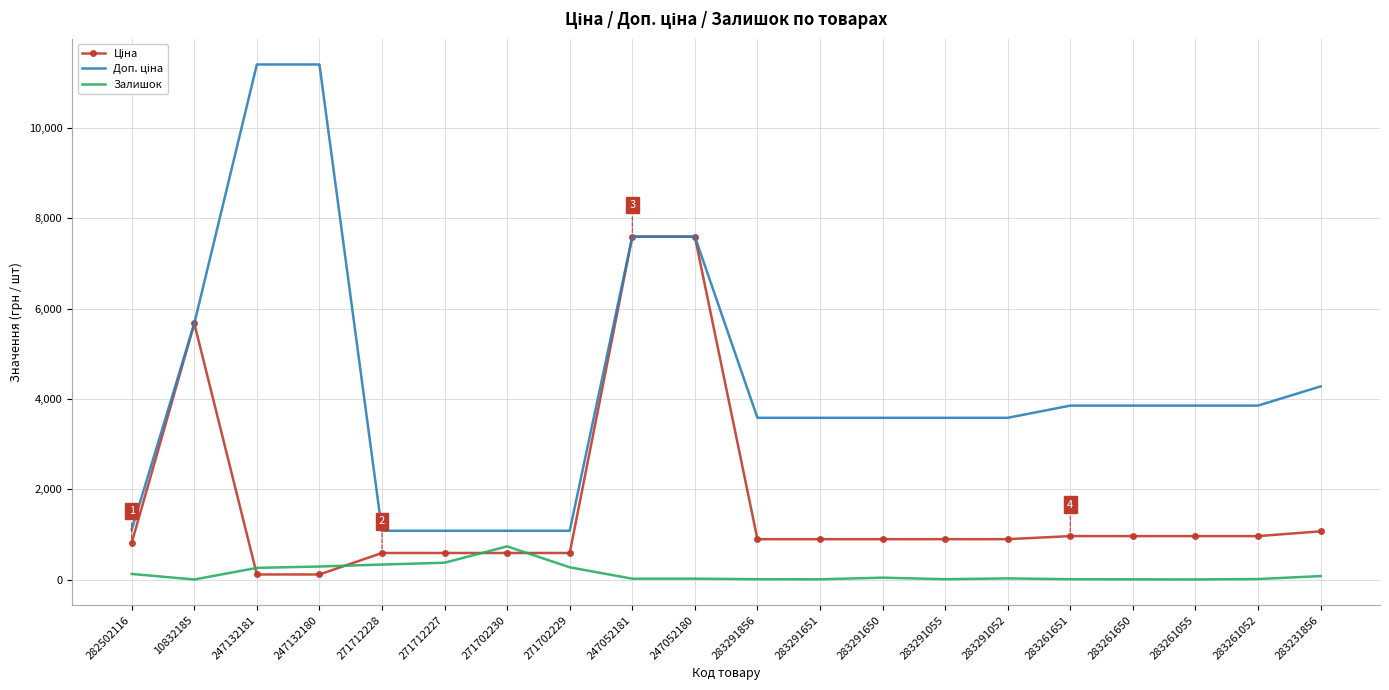

What is the maximum value for Залишок?

736.0